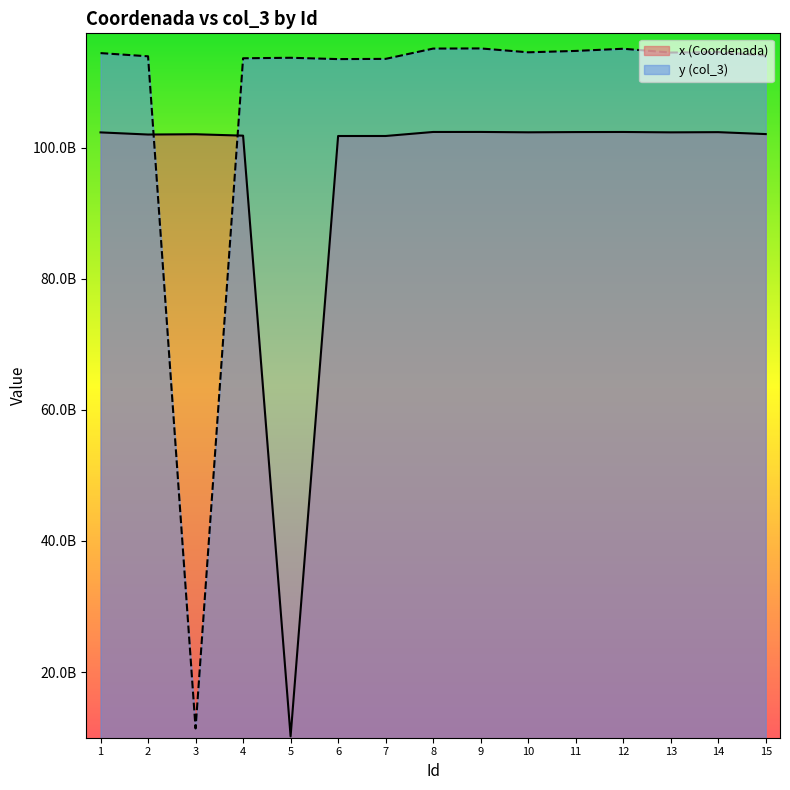

At which category does x (Coordenada) reach its first local peak?

3